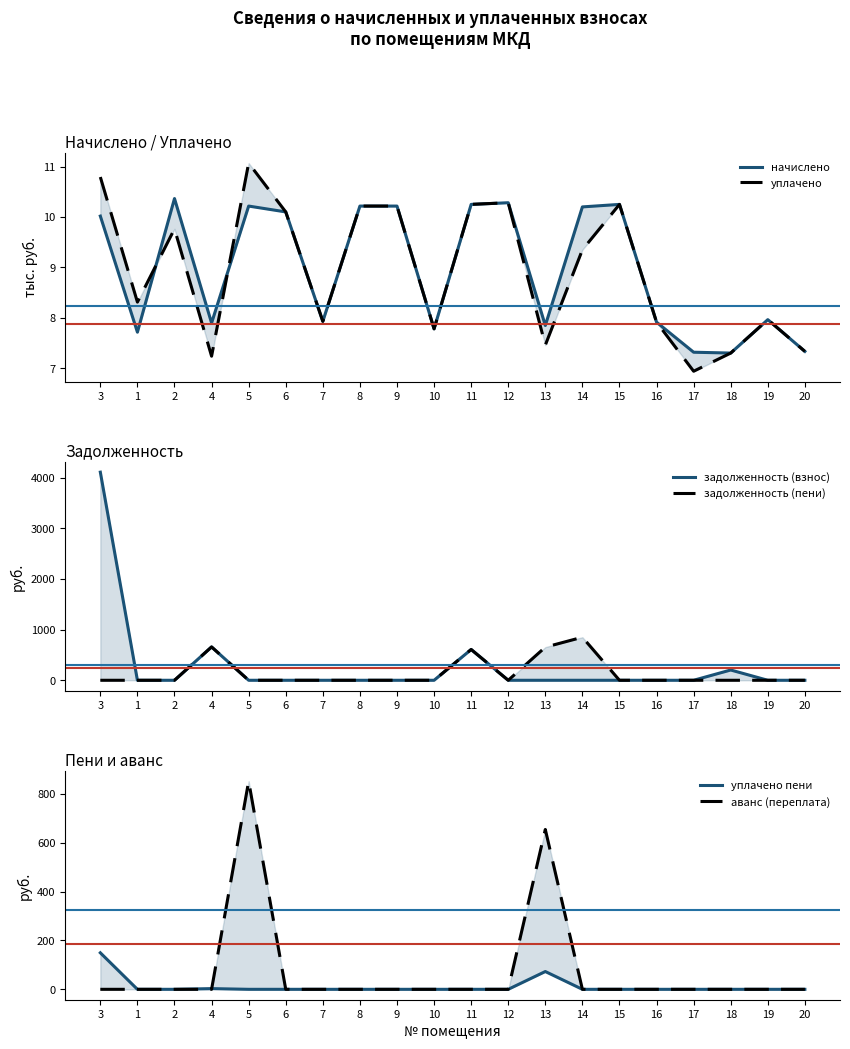

Reading right to left, what are all the values shown in this chart?

начислено: 20=7.3	19=8.0	18=7.3	17=7.3	16=7.9	15=10.3	14=10.2	13=7.8	12=10.3	11=10.3	10=7.8	9=10.2	8=10.2	7=7.9	6=10.1	5=10.2	4=7.9	2=10.4	1=7.7	3=10.0
уплачено: 20=7.3	19=8.0	18=7.3	17=6.9	16=7.9	15=10.3	14=9.4	13=7.5	12=10.3	11=10.3	10=7.8	9=10.2	8=10.2	7=7.9	6=10.1	5=11.1	4=7.2	2=9.8	1=8.3	3=10.8
задолженность (взнос): 20=0.0	19=0.0	18=202.9	17=0.0	16=0.0	15=0.0	14=0.0	13=0.0	12=0.0	11=607.9	10=0.0	9=0.0	8=0.0	7=0.0	6=0.0	5=0.0	4=658.3	2=0.0	1=0.0	3=4108.9
задолженность (пени): 20=0.0	19=0.0	18=0.0	17=0.0	16=0.0	15=0.0	14=850.1	13=654.1	12=0.0	11=608.0	10=0.0	9=0.0	8=0.0	7=0.0	6=0.0	5=0.0	4=658.3	2=0.0	1=0.0	3=0.0
уплачено пени: 20=0.0	19=0.0	18=0.0	17=0.0	16=0.0	15=0.0	14=0.0	13=72.8	12=0.0	11=0.0	10=0.0	9=0.0	8=0.0	7=0.0	6=0.0	5=0.0	4=2.9	2=0.0	1=0.0	3=149.4
аванс (переплата): 20=0.0	19=0.0	18=0.0	17=0.0	16=0.0	15=0.0	14=0.0	13=654.0	12=0.0	11=0.0	10=0.0	9=0.0	8=0.0	7=0.0	6=0.0	5=851.5	4=0.0	2=0.0	1=0.0	3=0.0